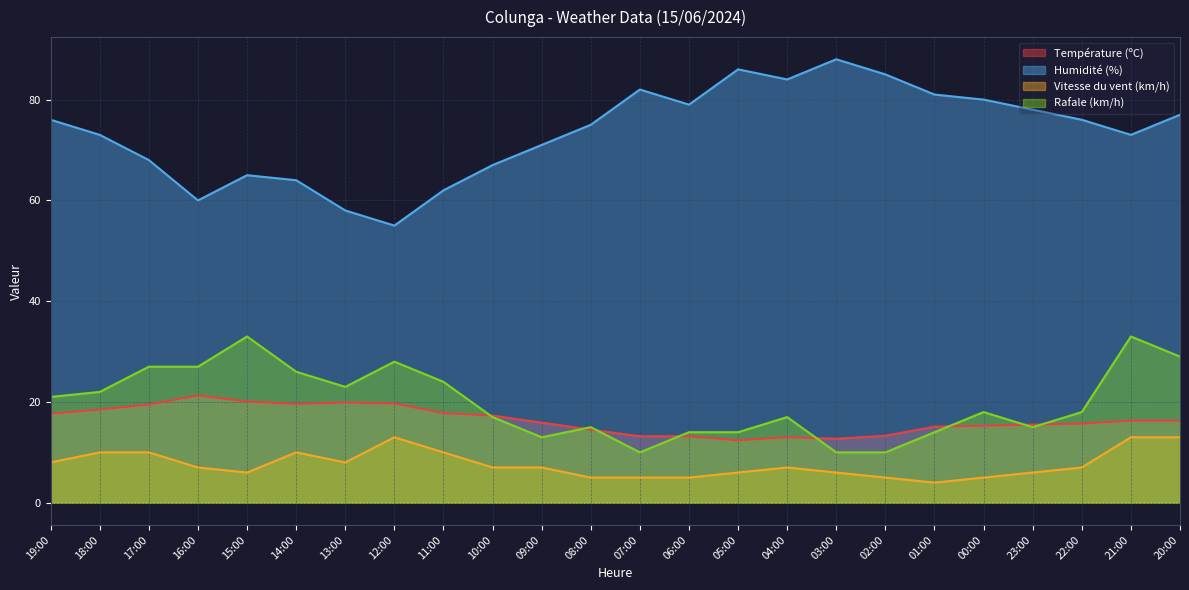

What is the difference between the highest and lowest values at 11:00?

52.0